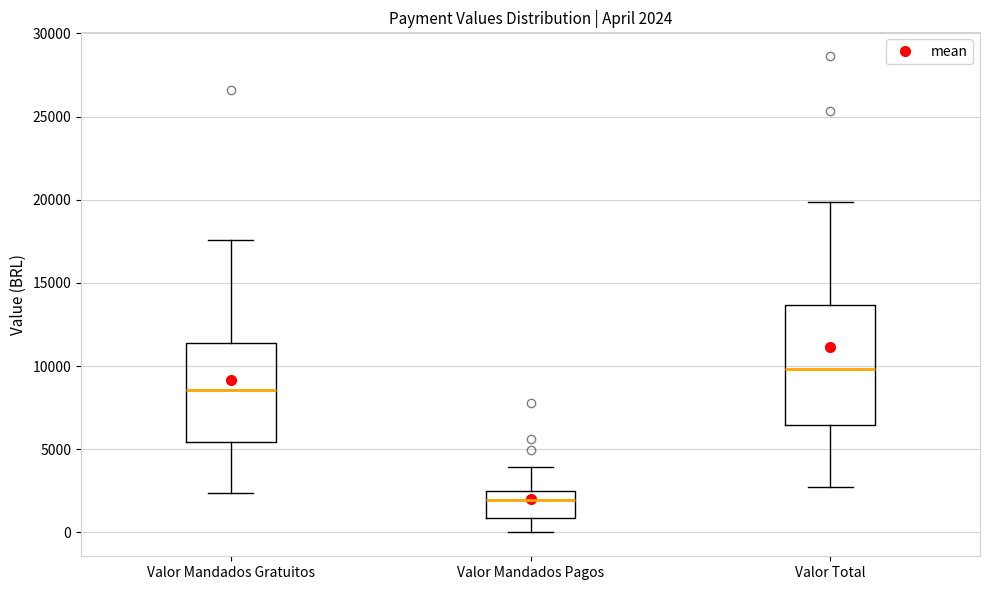

Which box has the lowest median line?

Valor Mandados Pagos